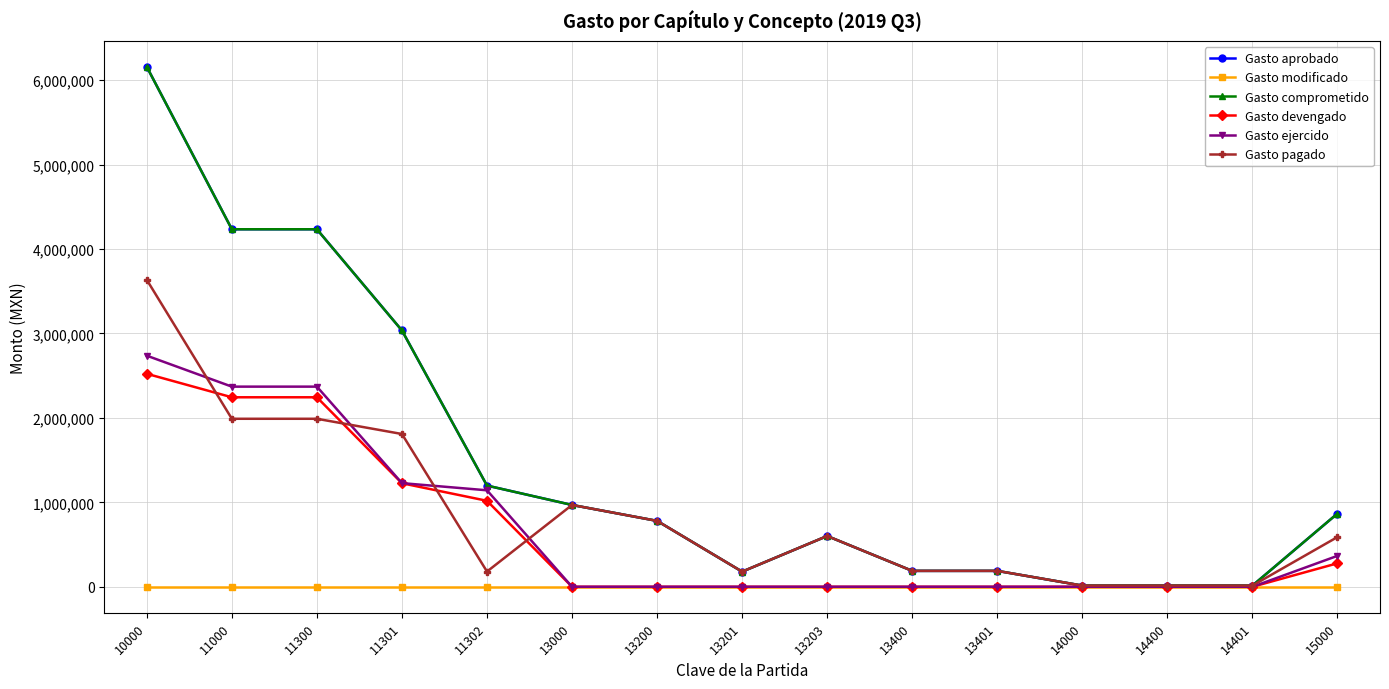

What is the sum of all Gasto aprobado values?

22673199.0